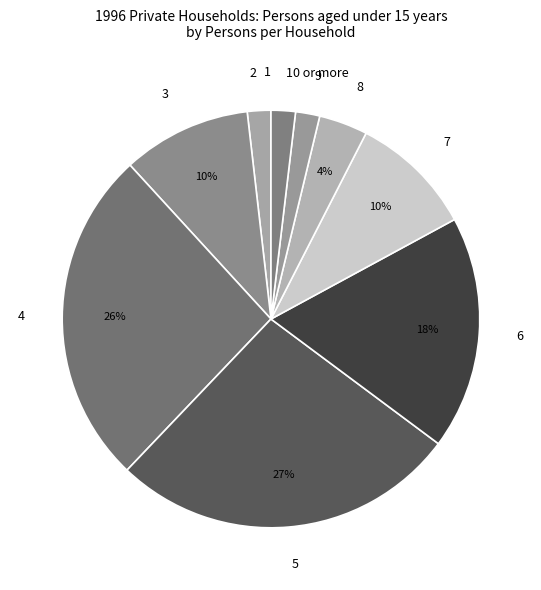

What is the largest slice in the pie chart?

5